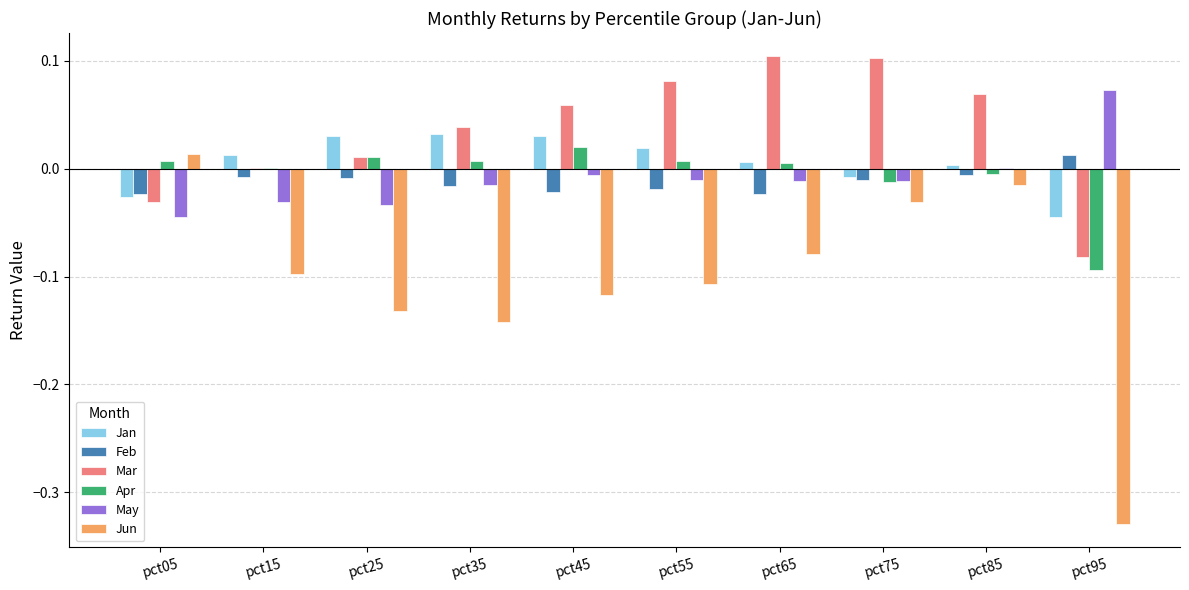

The value of Jun at pct35 is -0.0. True or false?

False